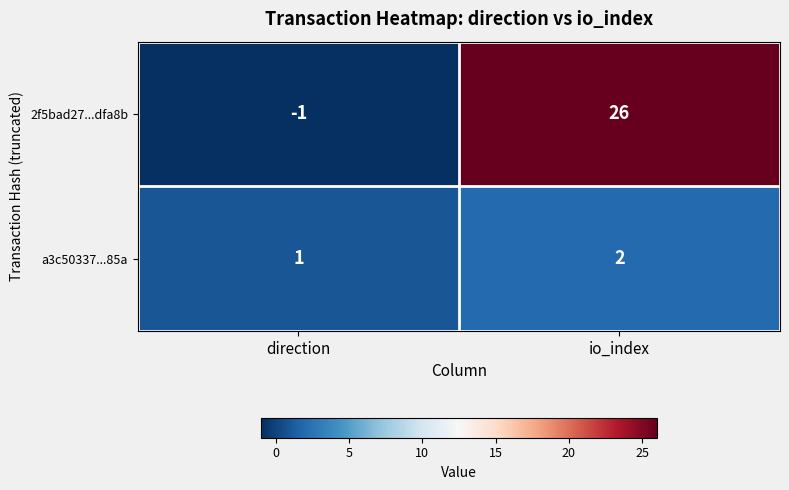

Count the number of categories in the chart.

2